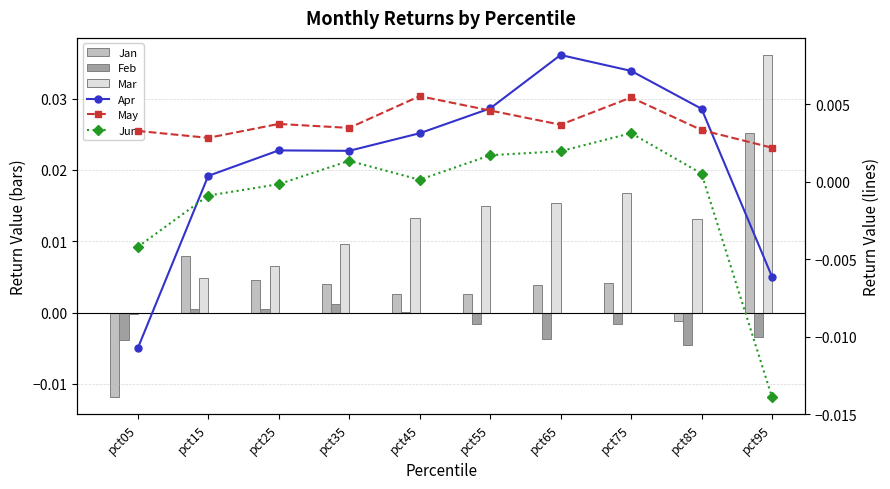

Rank the categories by Jan value from highest to lowest.

pct95, pct15, pct25, pct75, pct35, pct65, pct55, pct45, pct85, pct05